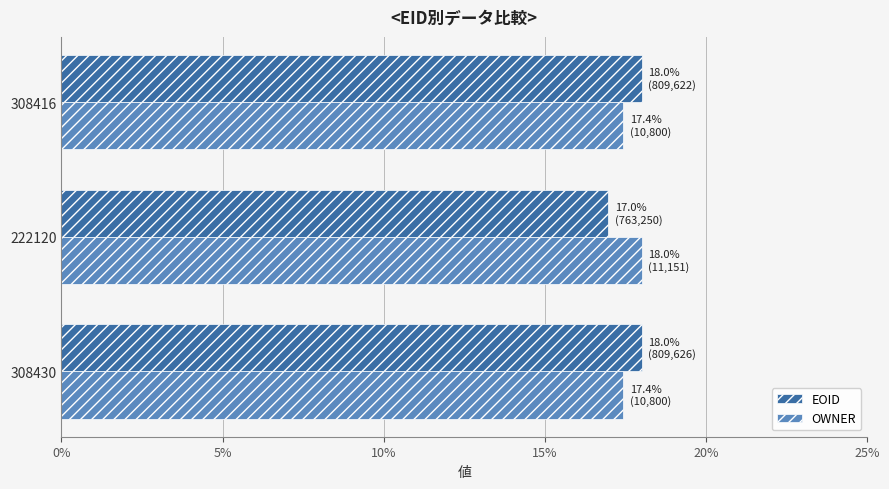

Which series has the largest range (max minus min)?

EOID